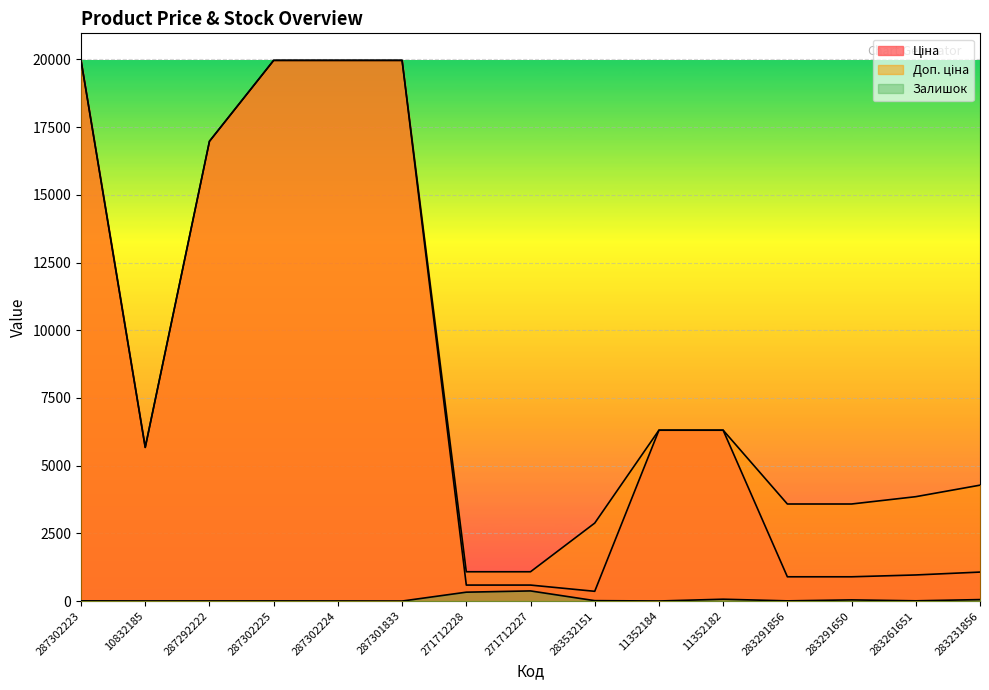

The value of Залишок at 11352182 is 26.2. True or false?

False